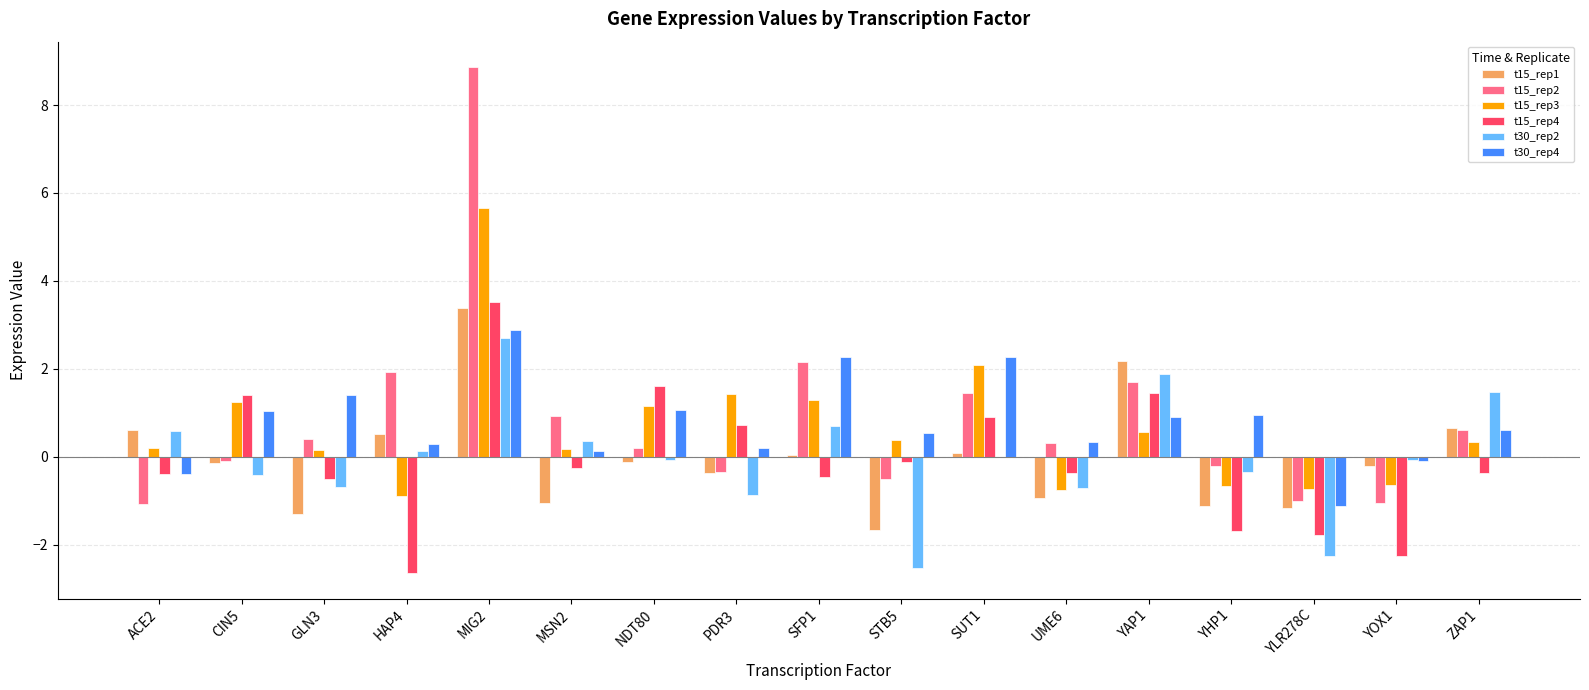

How many categories are shown in the chart?

17